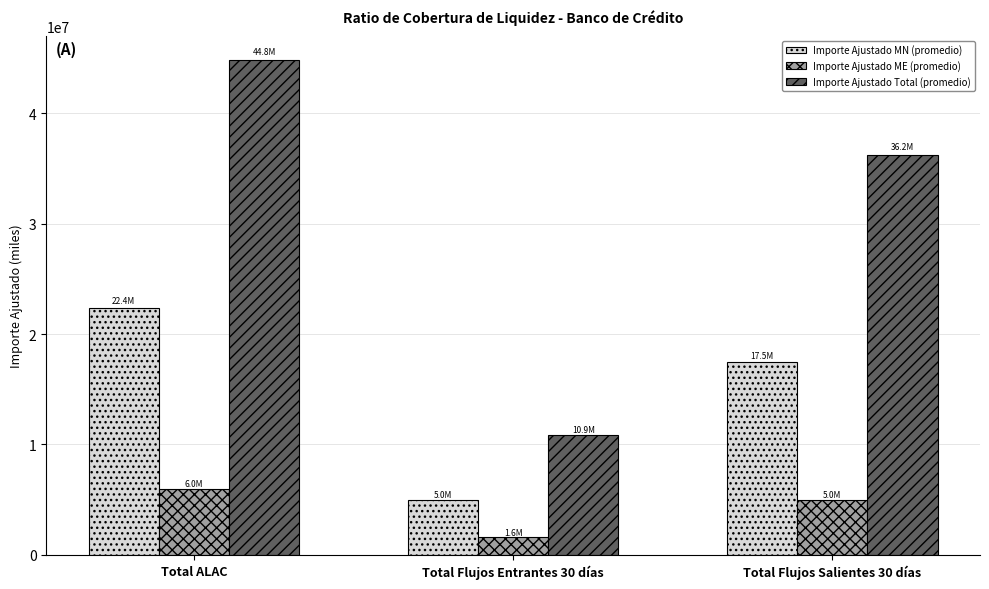

What is the minimum value for Importe Ajustado ME (promedio)?

1571685.1